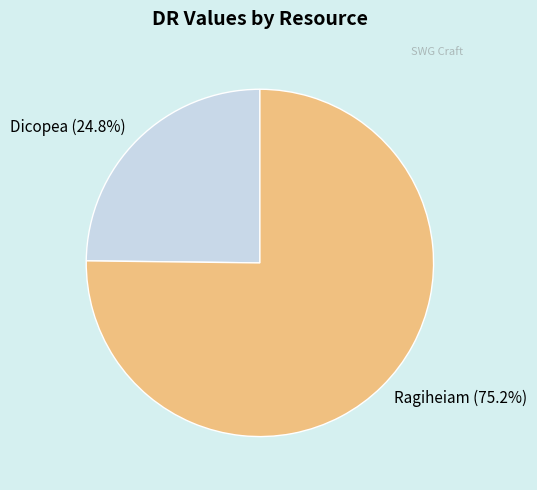

What percentage is the Ragiheiam slice, to the nearest percent?

75%